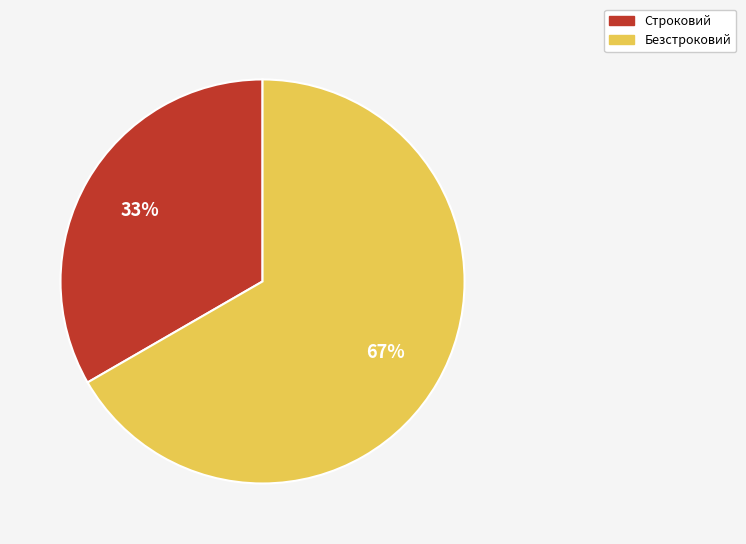

Does any single category account for the majority?

Yes